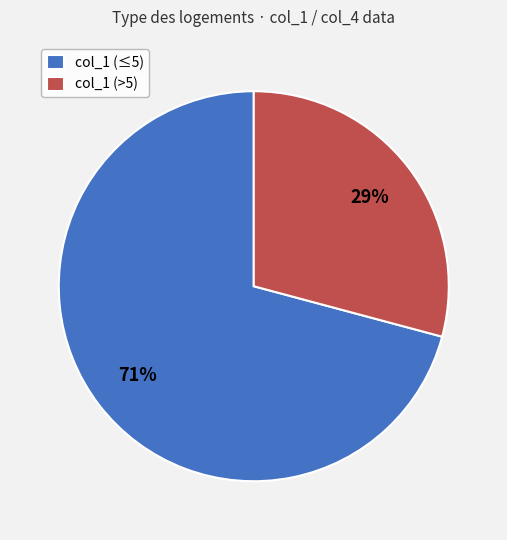

Count the number of slices in the pie.

2